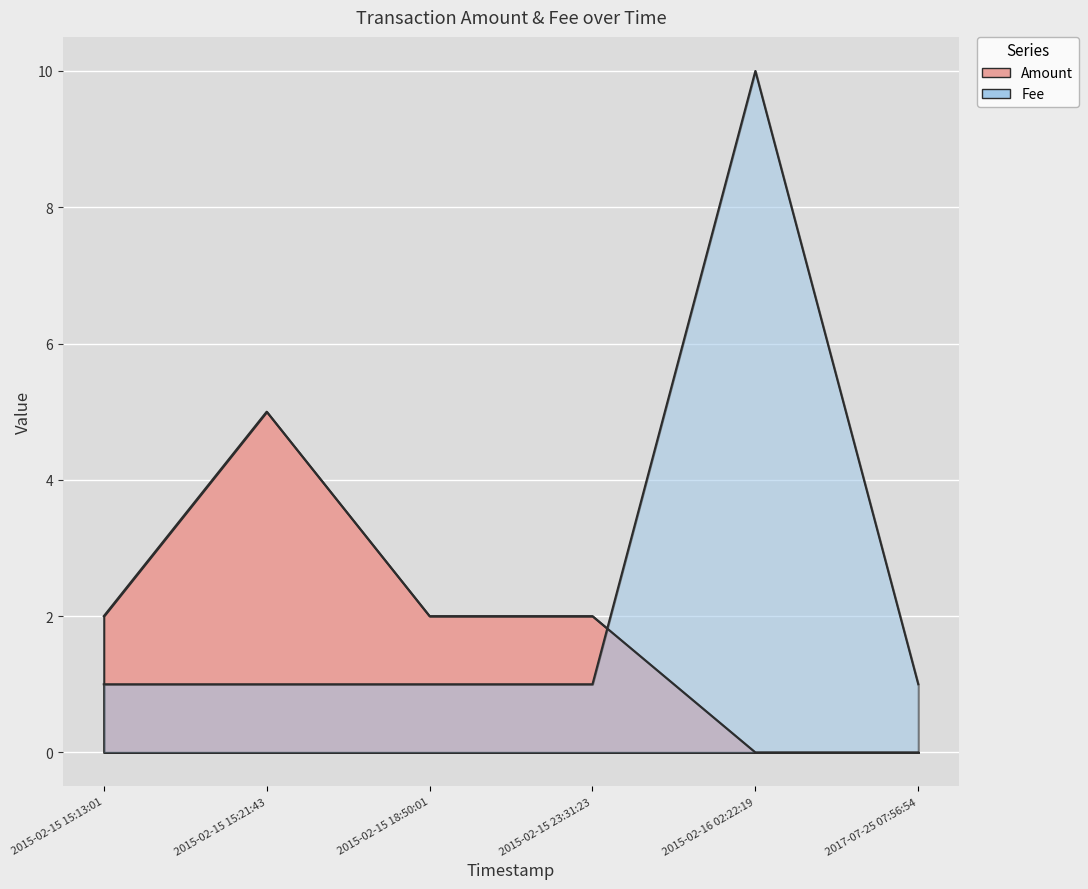

Rank the categories by Fee value from lowest to highest.

2017-07-25 07:56:54, 2015-02-15 23:31:23, 2015-02-15 18:50:01, 2015-02-15 15:21:43, 2015-02-15 15:13:01, 2015-02-16 02:22:19